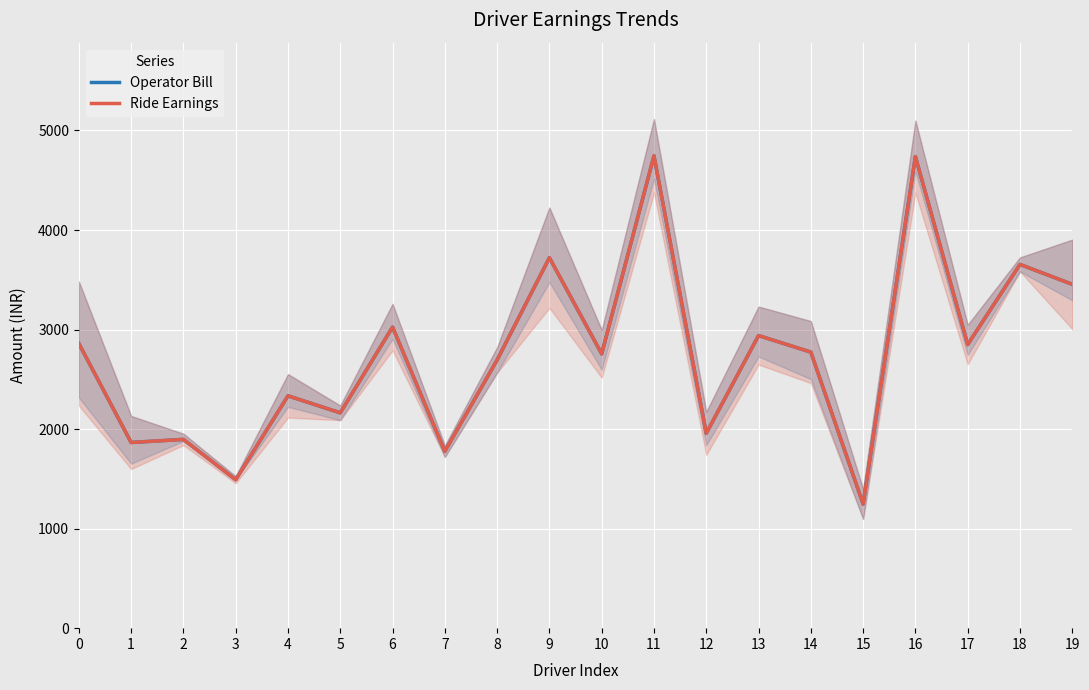

Reading left to right, extract all data points from this chart.

Operator Bill: 2859.7	1865.4	1896.5	1491.3	2334.0	2163.3	3024.5	1776.6	2694.6	3722.0	2755.8	4744.7	1957.5	2939.6	2773.8	1247.0	4737.8	2849.6	3654.2	3454.5
Ride Earnings: 2859.7	1865.4	1896.5	1491.3	2334.0	2163.3	3024.5	1776.6	2694.6	3722.0	2755.8	4744.7	1957.5	2939.6	2773.8	1247.0	4737.8	2849.6	3654.2	3454.5